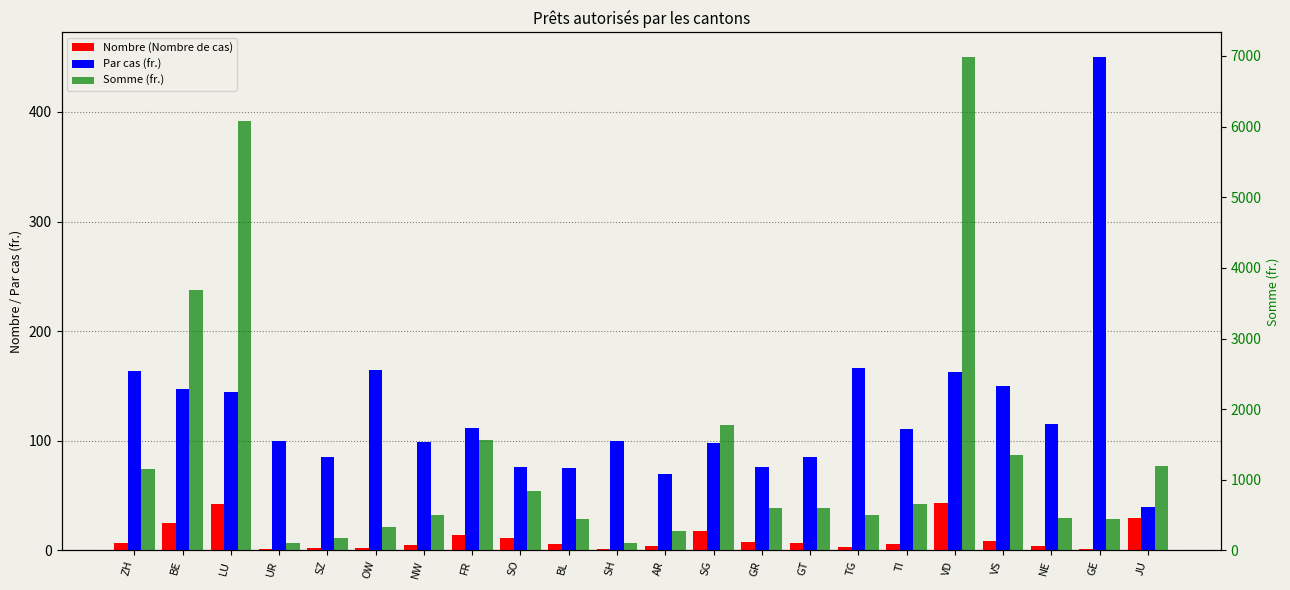

What are all the series names shown in the legend?

Nombre (Nombre de cas), Par cas (fr.), Somme (fr.)